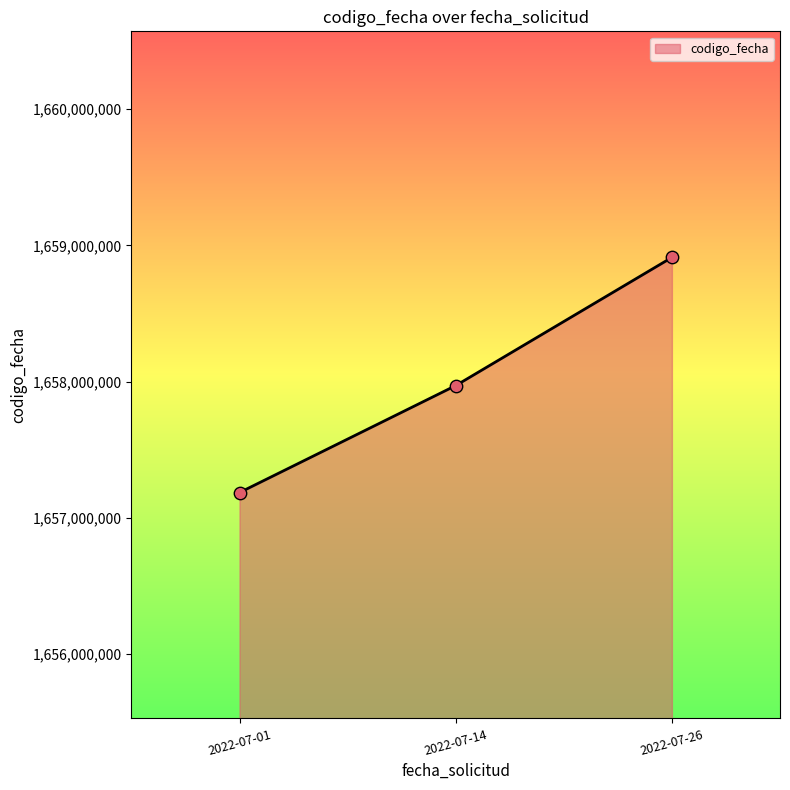

What is the ratio of the value at 2022-07-26 to the value at 2022-07-14?

1.0